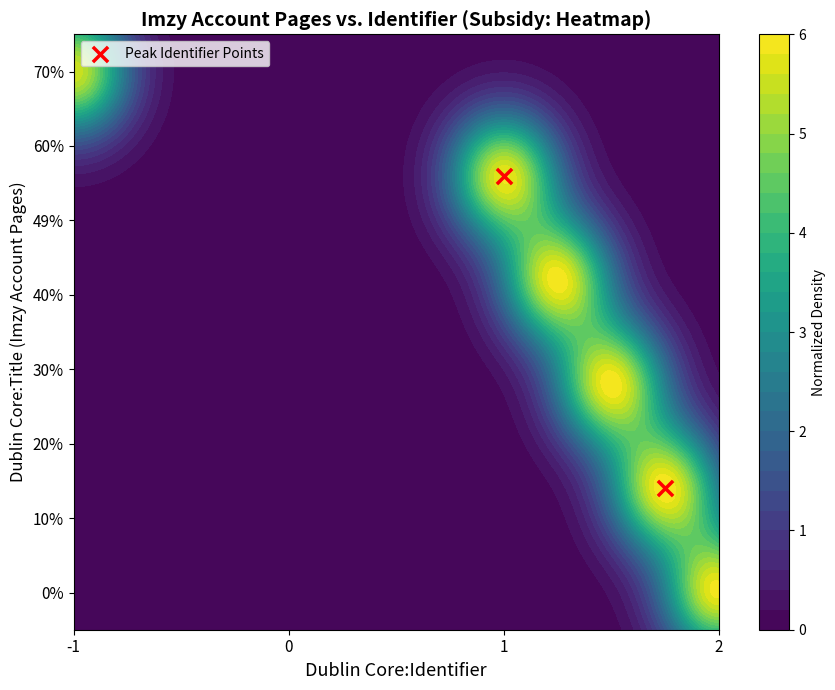

What is the average value?

0.3